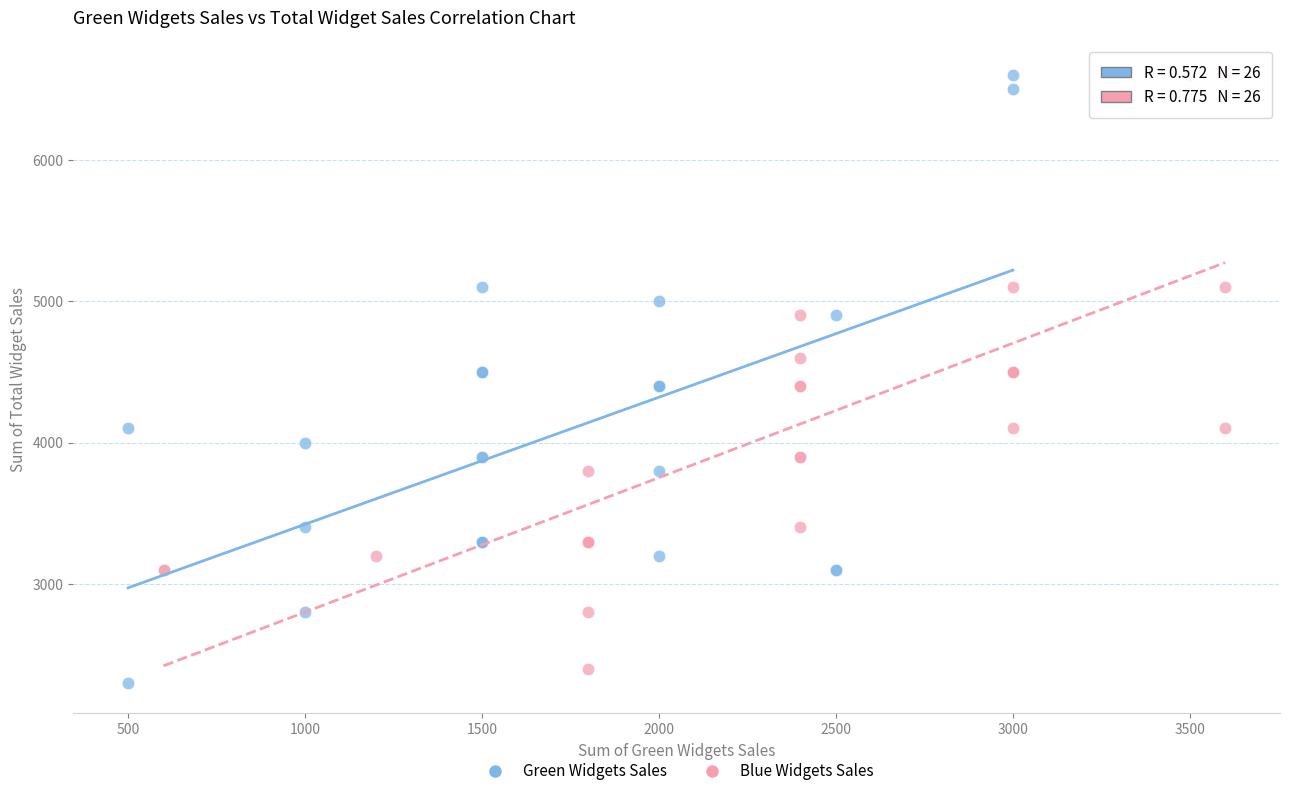

Which series has the widest spread of Y values?

Green Widgets Sales